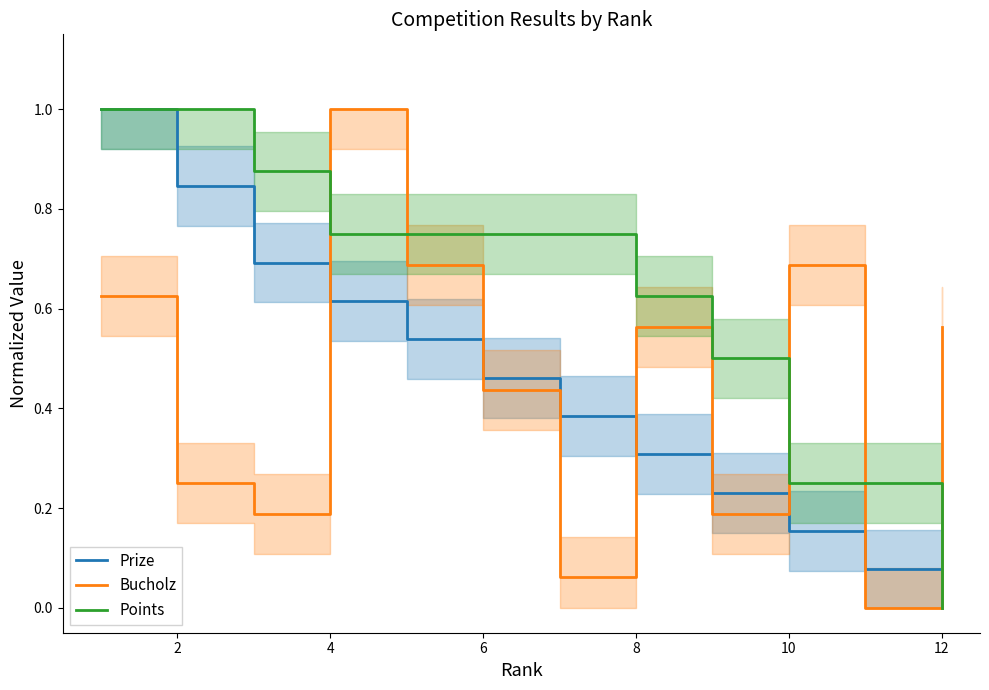

Is the value of Prize at 2 greater than the value of Bucholz at 10?

Yes